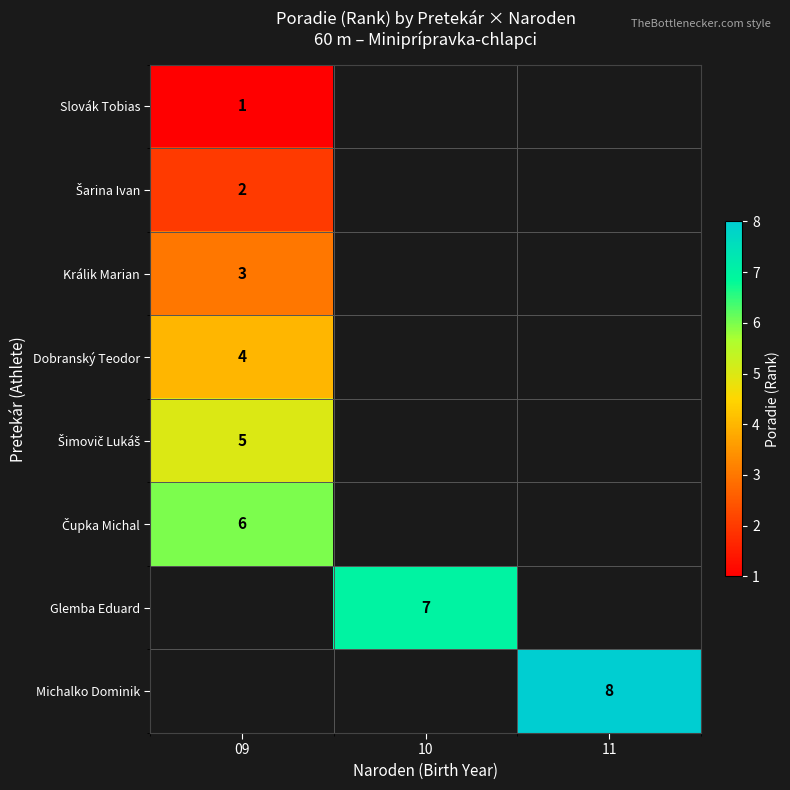

The value of Michalko Dominik at 11 is 6. True or false?

False